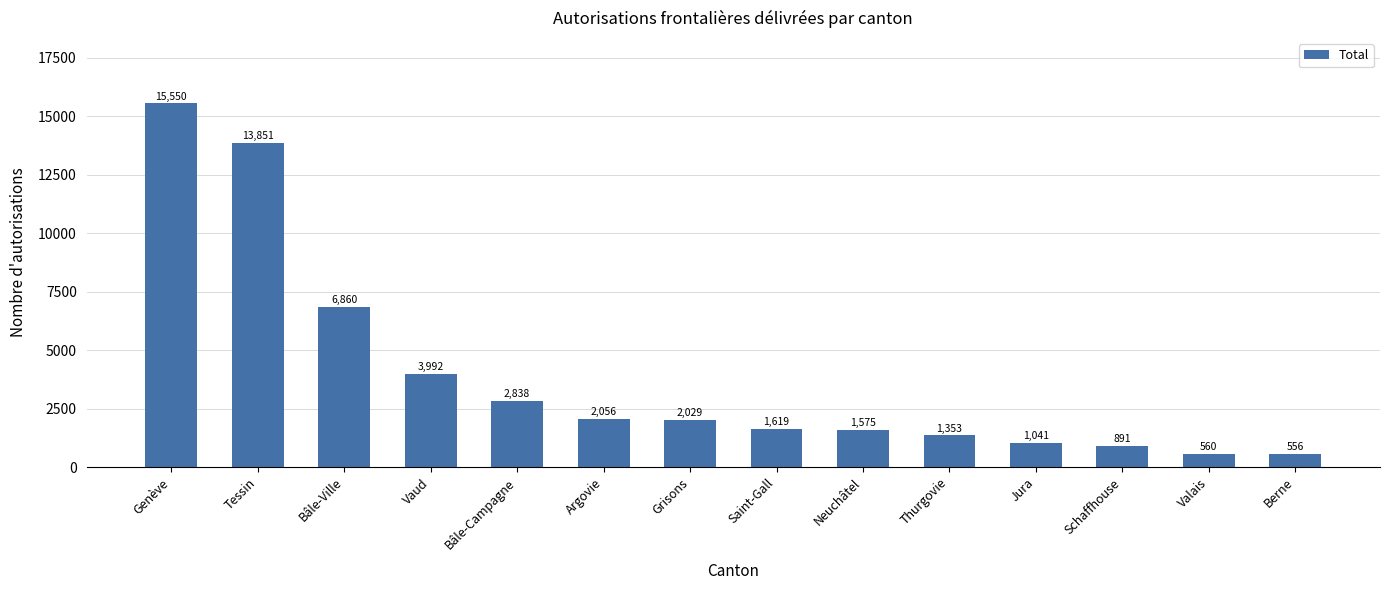

Between Neuchâtel and Genève, which is larger?

Genève